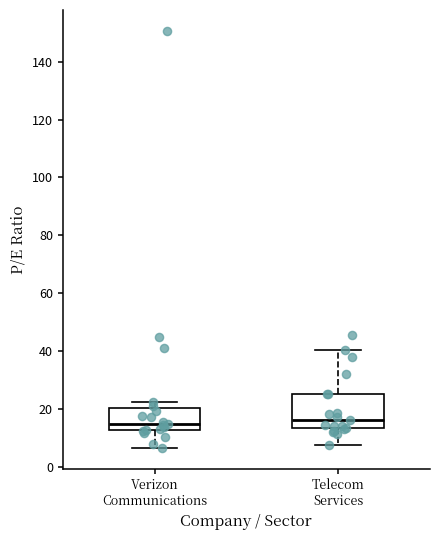

Reading left to right, read every box against the y-axis: the position of its median line, the range the box covers, and the ends of its whiskers. The values are not printed on the chart, so give them approximately, as read against the axis.

Verizon Communications: median 14, box 12 to 20, whiskers 6 to 22
Telecom Services: median 16, box 14 to 26, whiskers 8 to 40